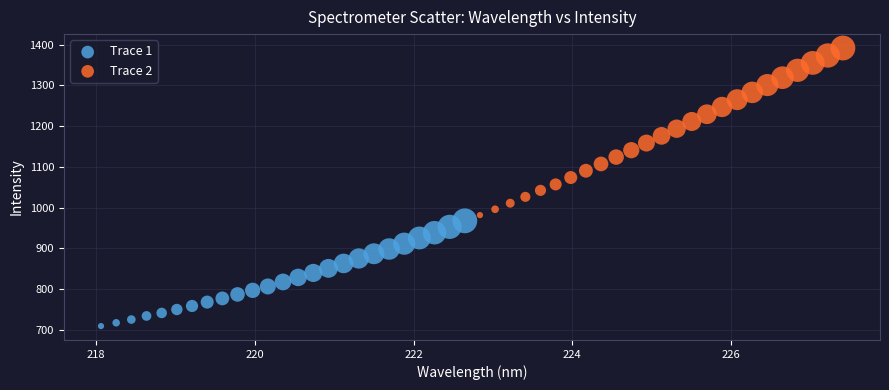

Which series contains the lowest Y value?

Trace 1